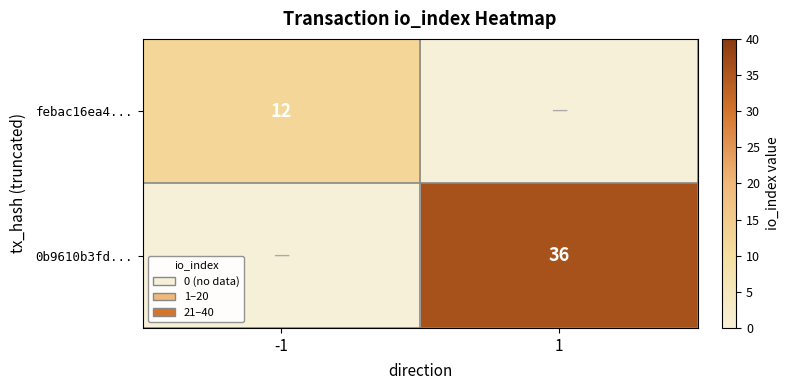

Is it true that febac16ea4... equals 12 at -1?

True